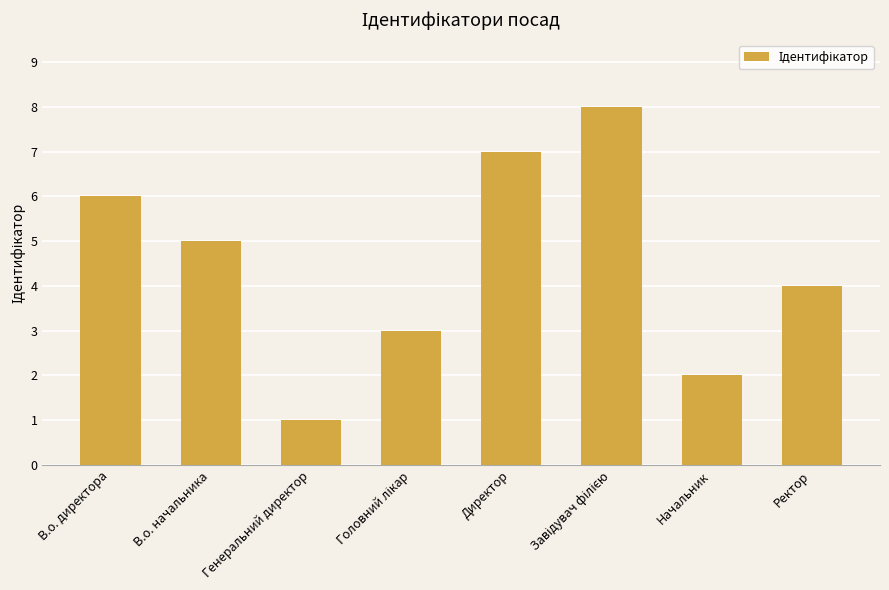

How many values are below 5?

4